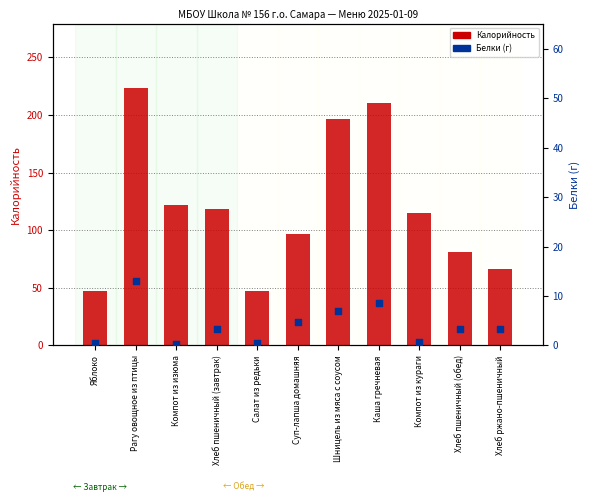

Which series has the largest total across all categories?

Калорийность